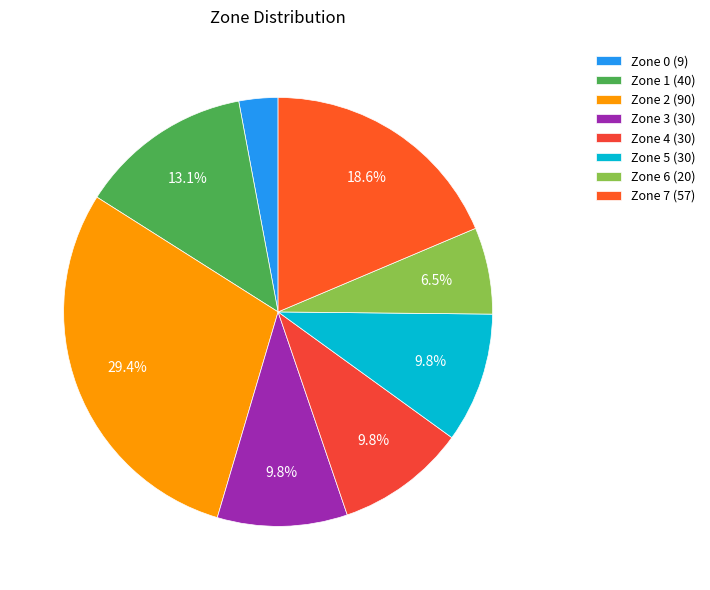

To the nearest percent, what is the combined percentage of Zone 4 and Zone 7?

28%